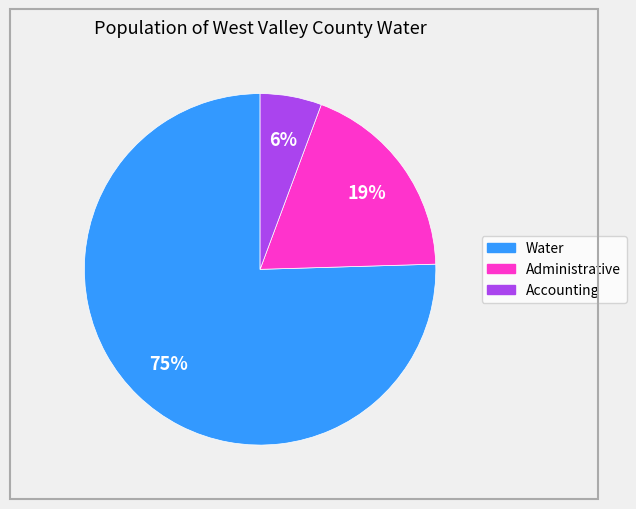

What is the largest slice in the pie chart?

Water